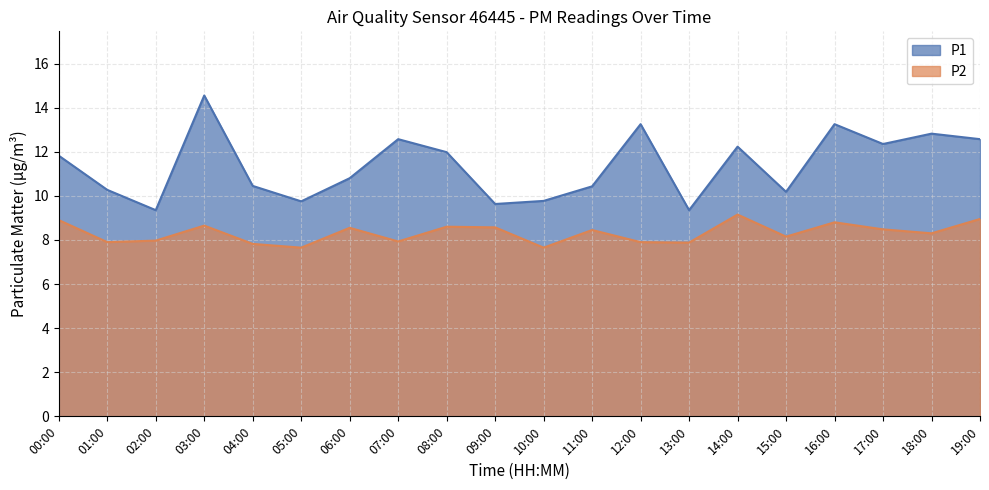

Which series has the widest spread of values?

P1